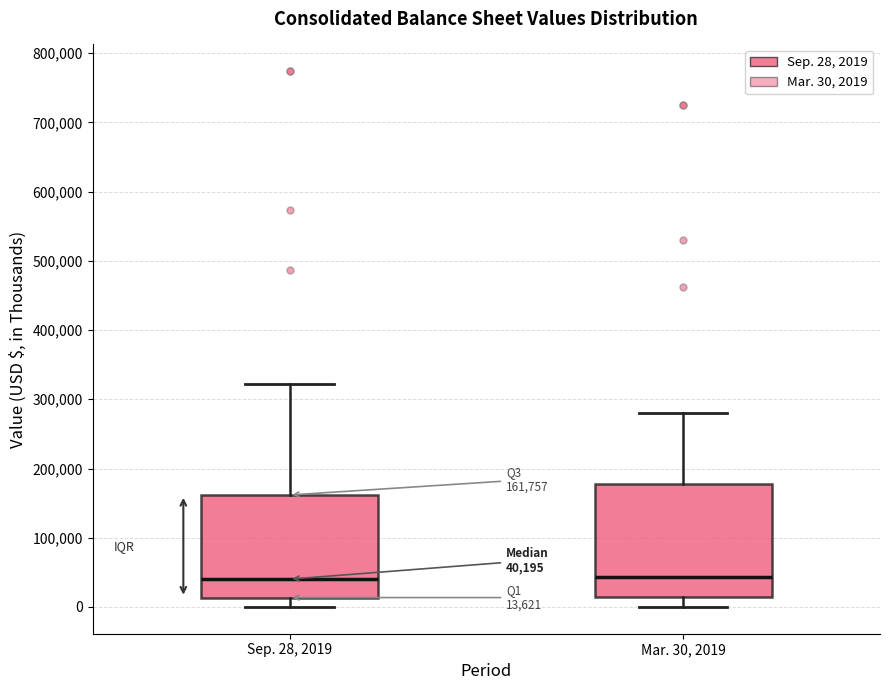

Comparing the boxes themselves (not the whiskers), which one is the tallest?

Mar. 30, 2019